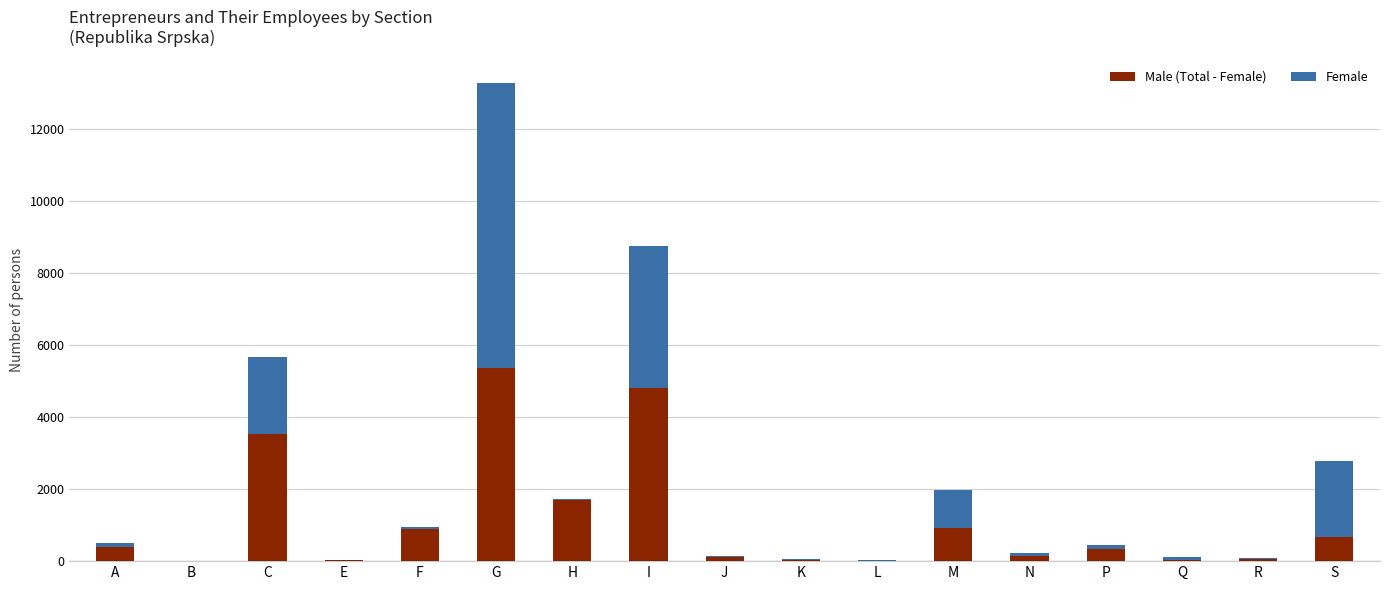

At which category is the sum across all series the highest?

G